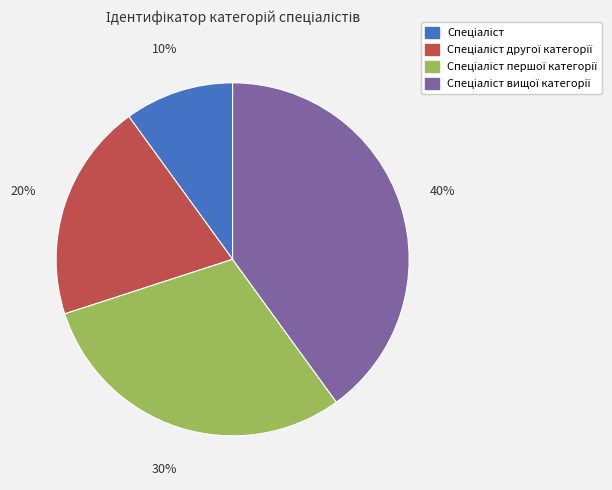

How many slices are in this pie chart?

4